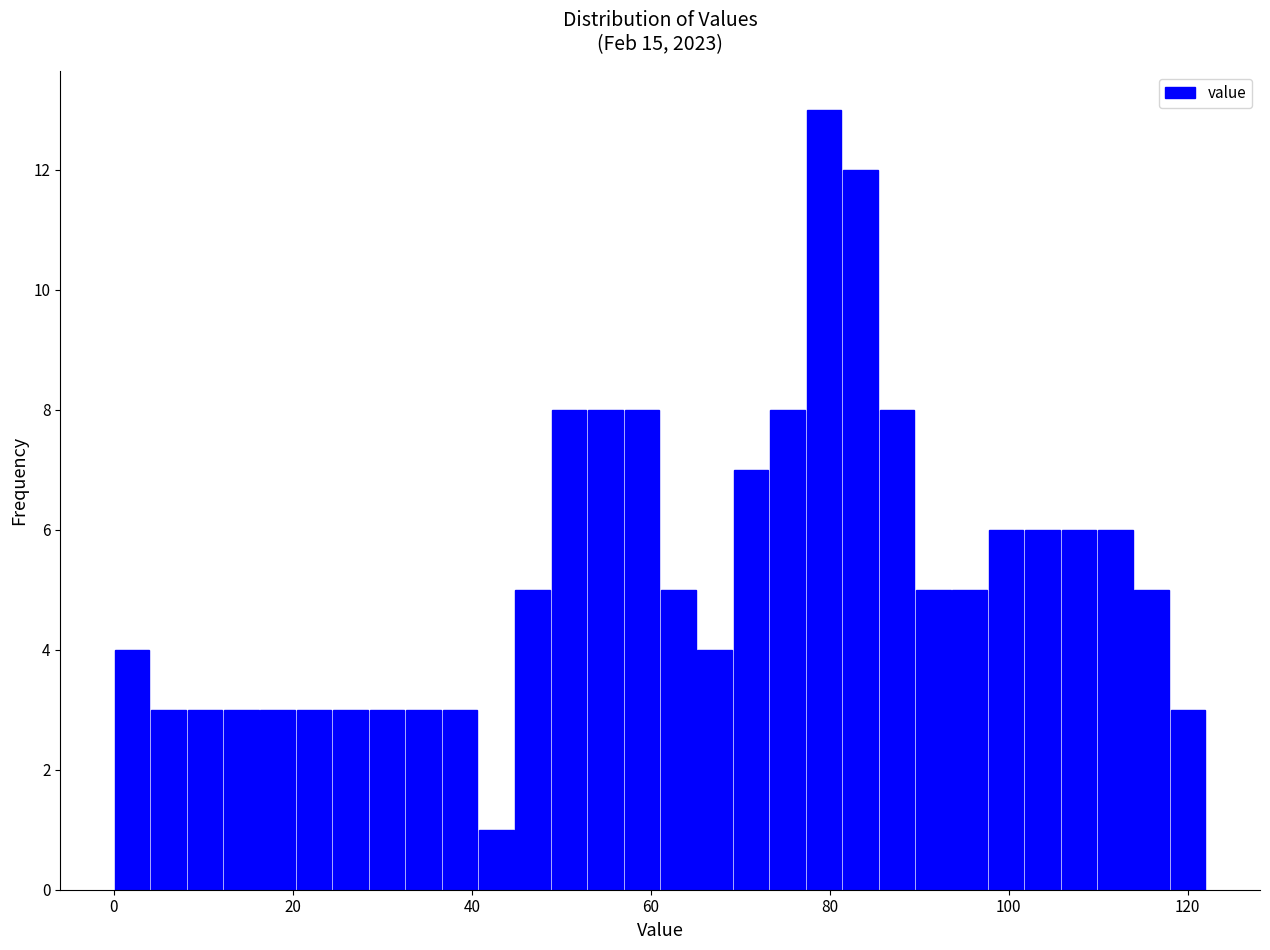

Around what value on the x-axis is the tallest bar? Give the approximate position of its centre, as read against the axis.

80